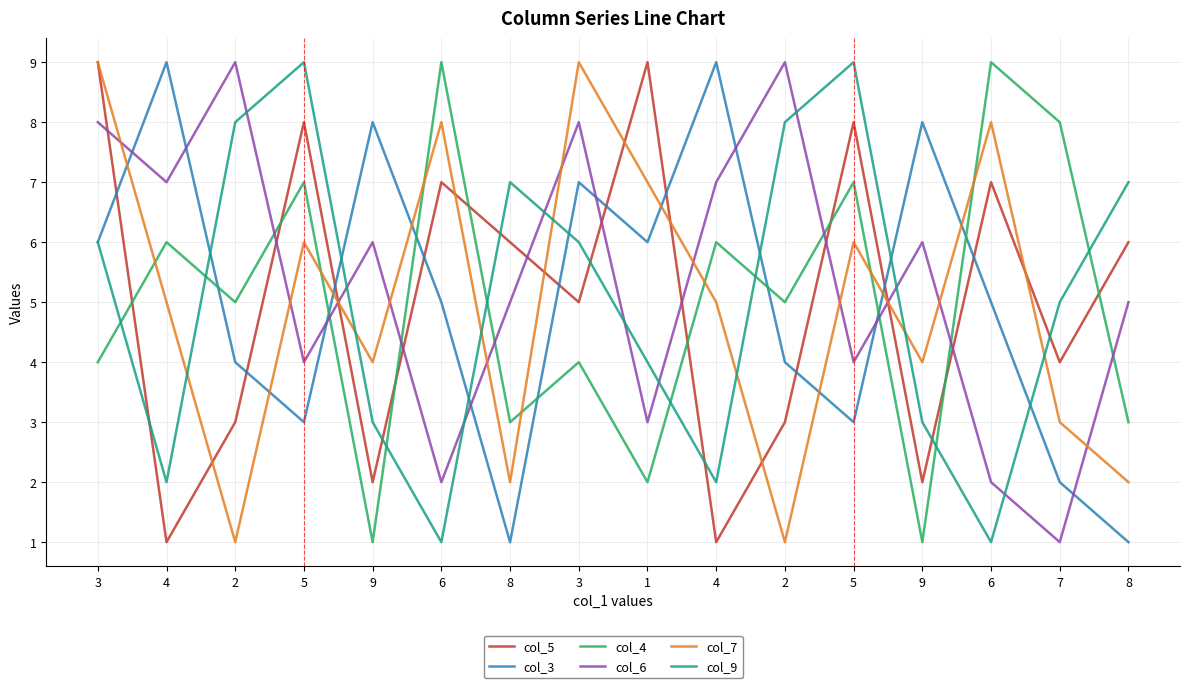

Reading left to right, list all the values displayed in this chart.

col_5: 3=9	4=1	2=3	5=8	9=2	6=7	8=6	3=5	1=9	4=1	2=3	5=8	9=2	6=7	7=4	8=6
col_3: 3=6	4=9	2=4	5=3	9=8	6=5	8=1	3=7	1=6	4=9	2=4	5=3	9=8	6=5	7=2	8=1
col_4: 3=4	4=6	2=5	5=7	9=1	6=9	8=3	3=4	1=2	4=6	2=5	5=7	9=1	6=9	7=8	8=3
col_6: 3=8	4=7	2=9	5=4	9=6	6=2	8=5	3=8	1=3	4=7	2=9	5=4	9=6	6=2	7=1	8=5
col_7: 3=9	4=5	2=1	5=6	9=4	6=8	8=2	3=9	1=7	4=5	2=1	5=6	9=4	6=8	7=3	8=2
col_9: 3=6	4=2	2=8	5=9	9=3	6=1	8=7	3=6	1=4	4=2	2=8	5=9	9=3	6=1	7=5	8=7